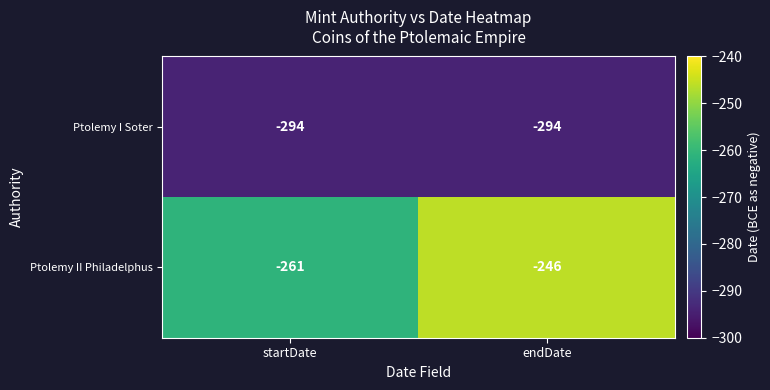

What value does the Ptolemy I Soter series have at endDate?

-294